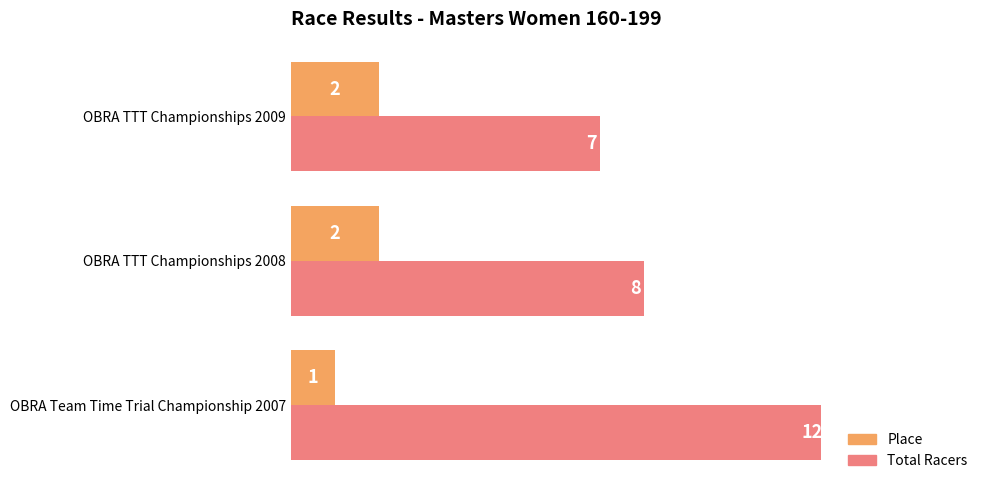

At which category is the sum across all series the highest?

OBRA Team Time Trial Championship 2007